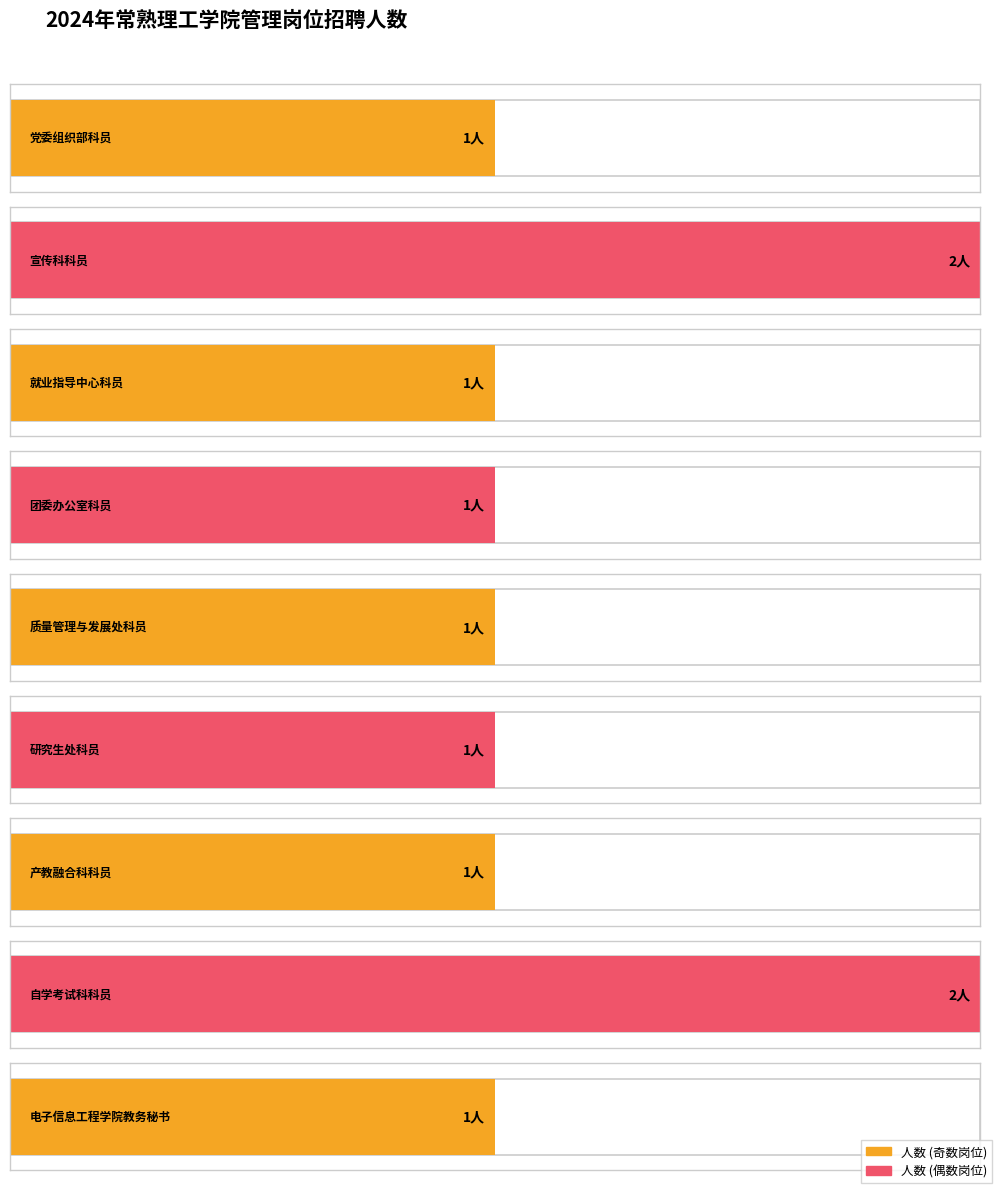

What is the value of the 4th bar from the left?

1